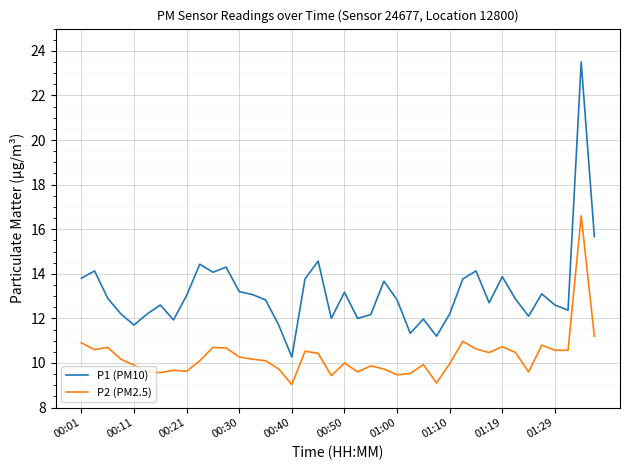

Which series has the widest spread of values?

P1 (PM10)